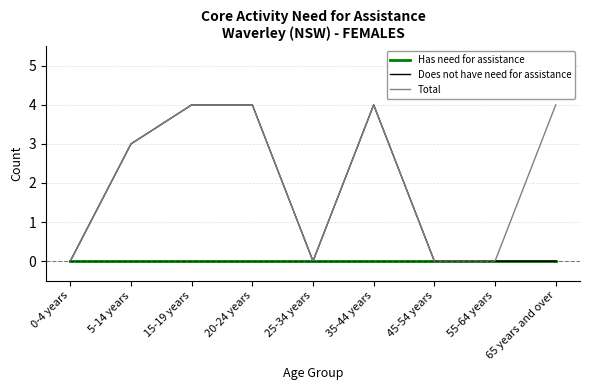

The value of Has need for assistance at 0-4 years is 0. True or false?

True